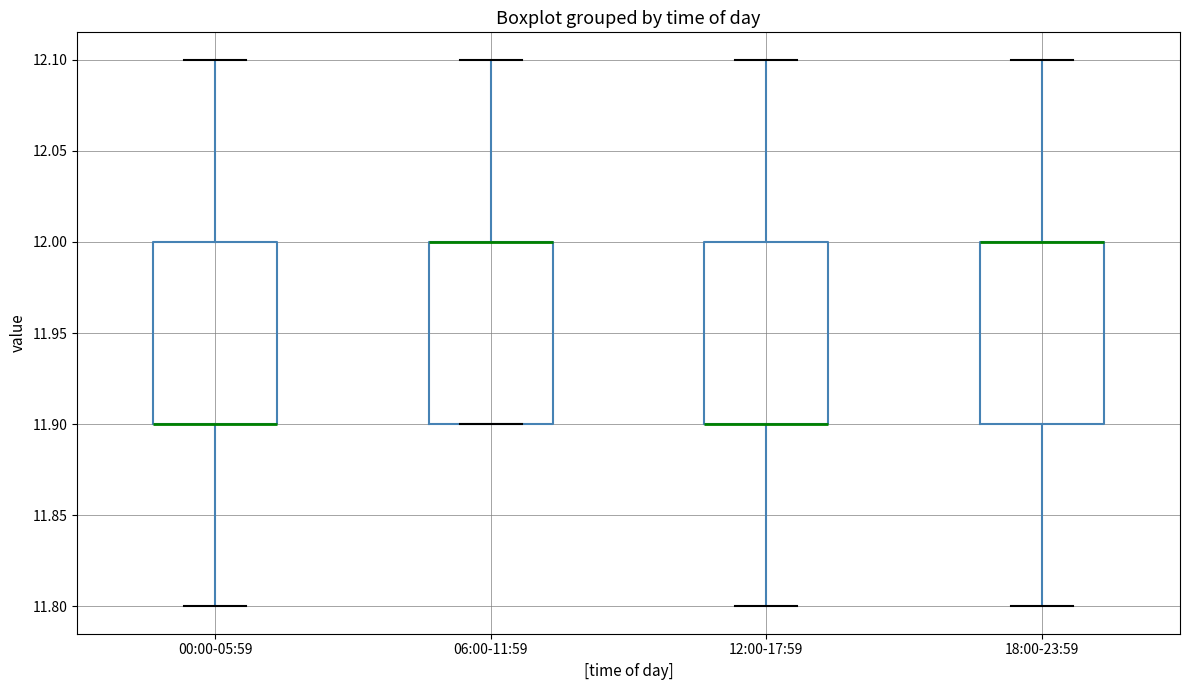

Where does the upper whisker of the box for 12:00-17:59 end on the y-axis? The values are not printed on the chart, so give them approximately, as read against the axis.

12.1